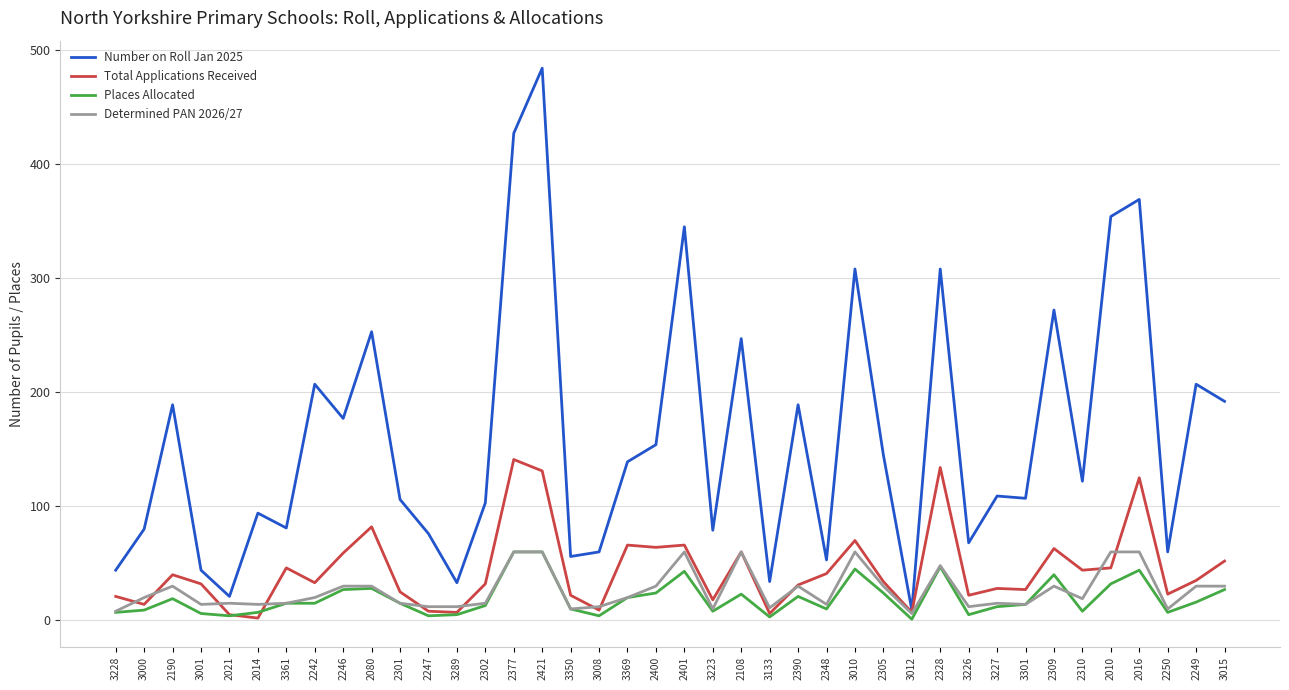

The Total Applications Received series shows 5 at 2021. True or false?

True